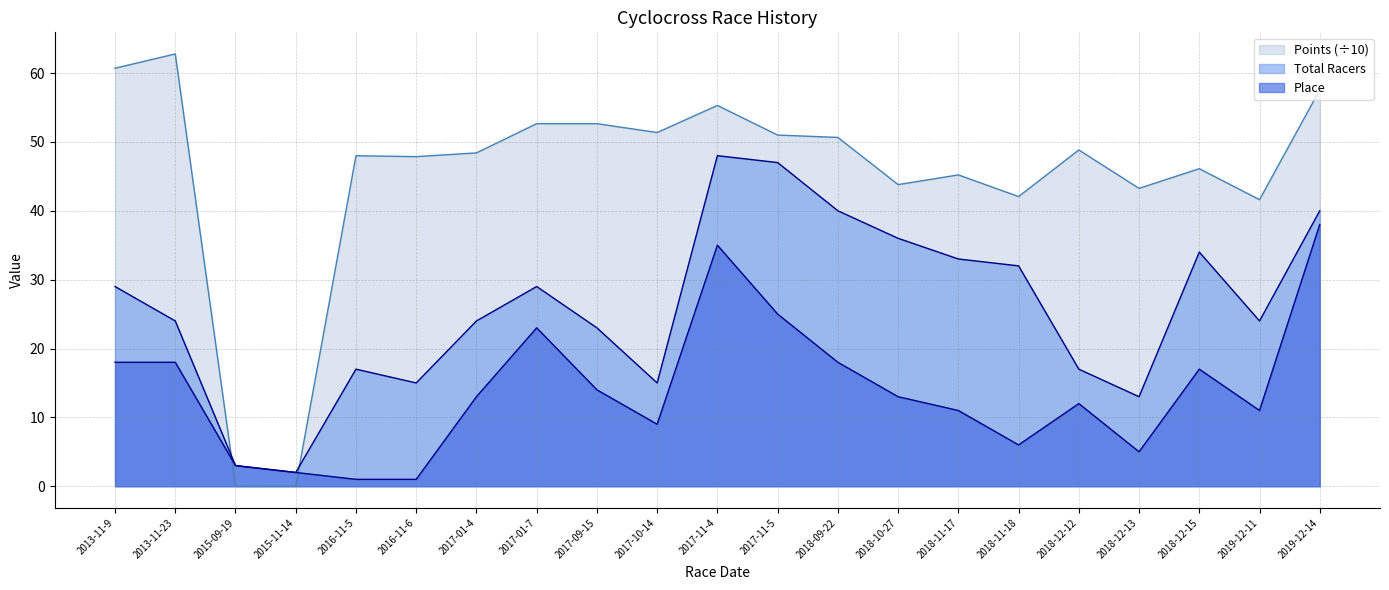

What is the average value of the Total Racers series?

26.0